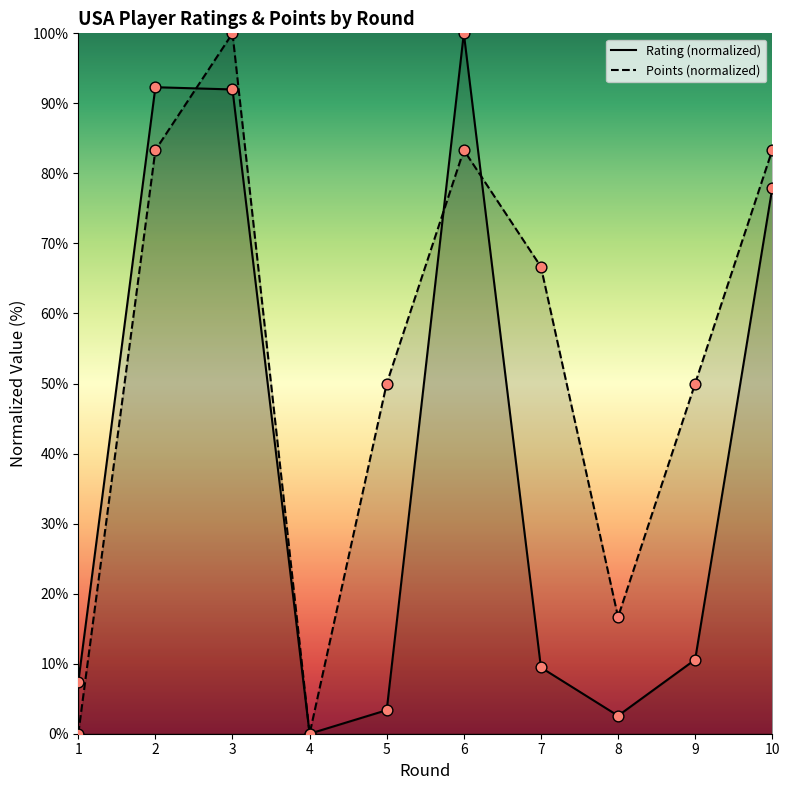

Which series contains the highest Y value?

Rating